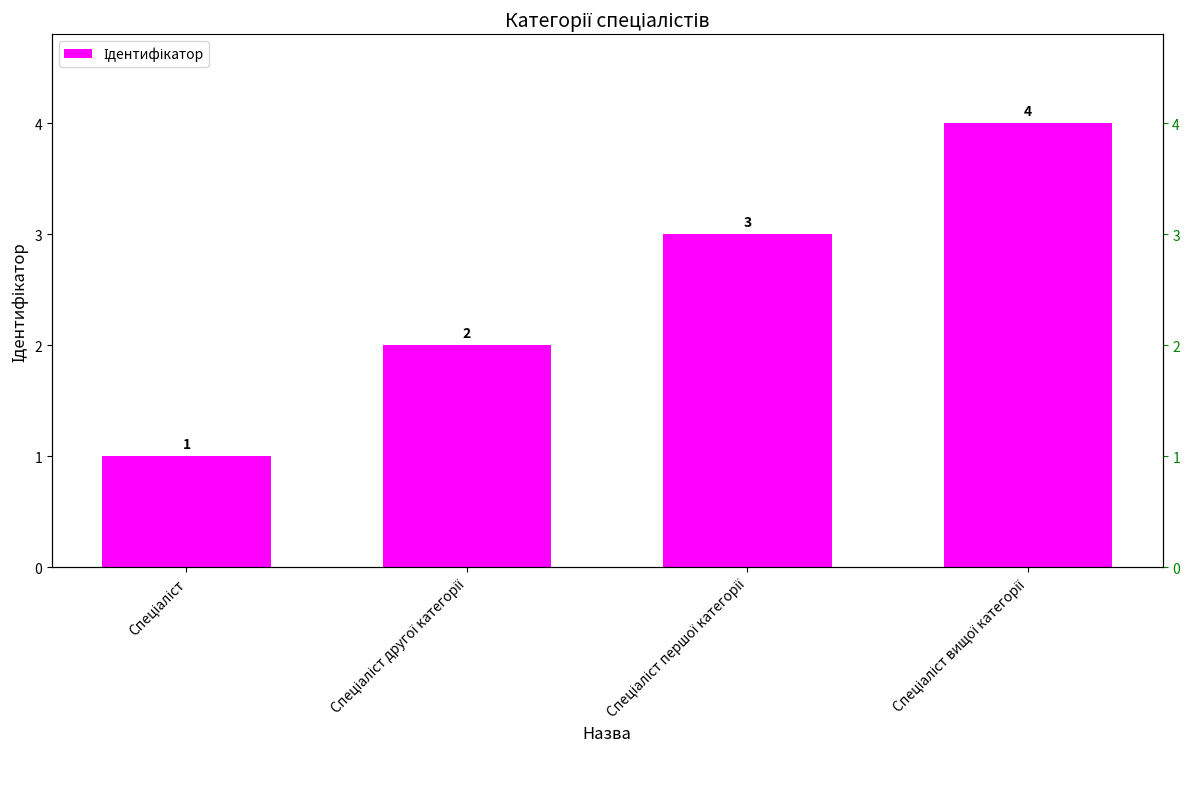

How many values are below 3?

2